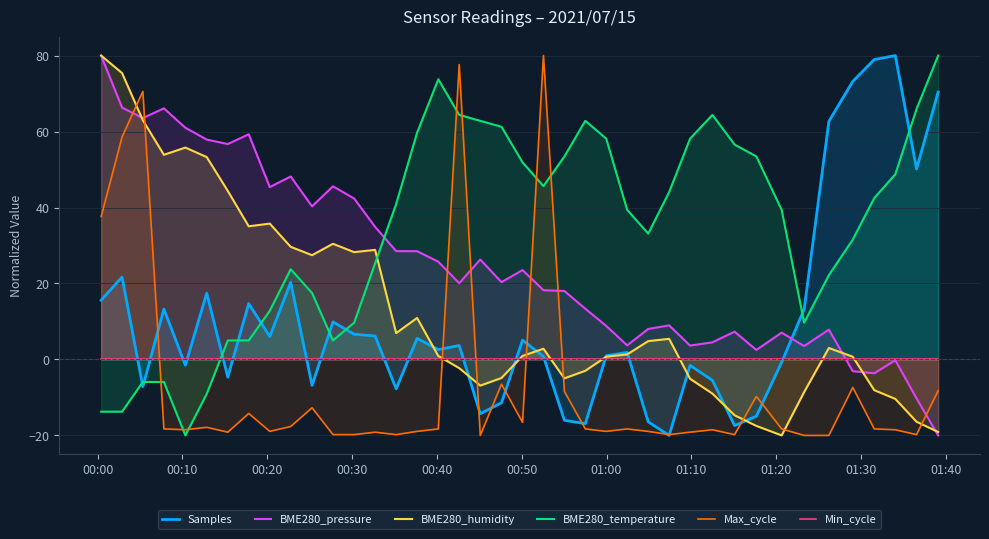

After their last crossing, which series has the higher values: BME280_pressure or Max_cycle?

Max_cycle